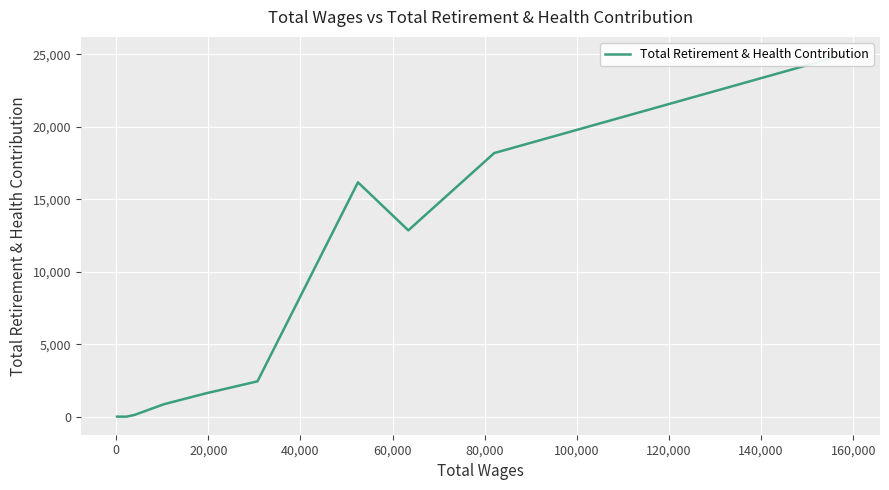

What is the difference between the second highest and second lowest values?

18180